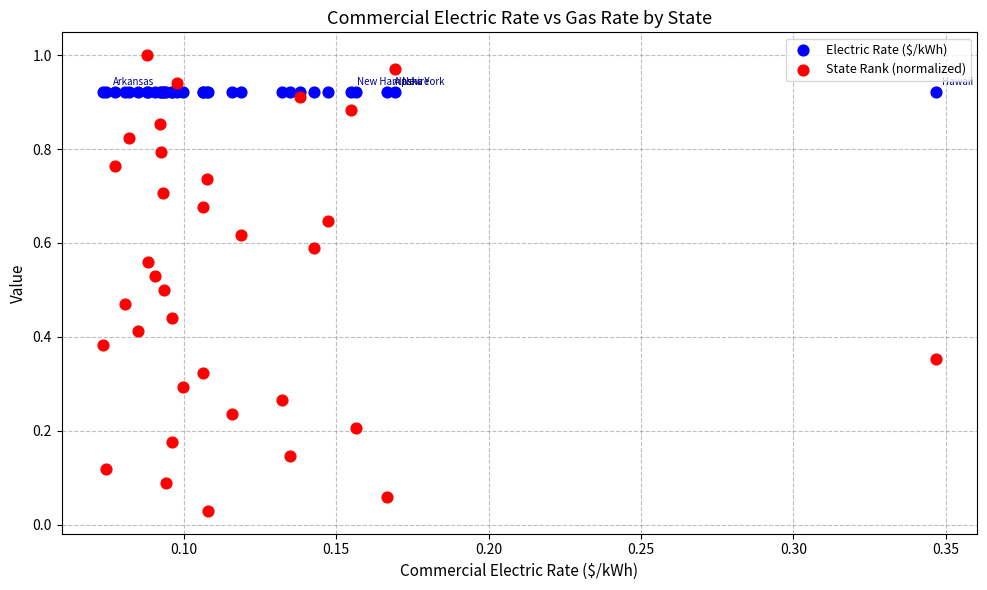

Which series reaches the maximum Y coordinate?

State Rank (normalized)